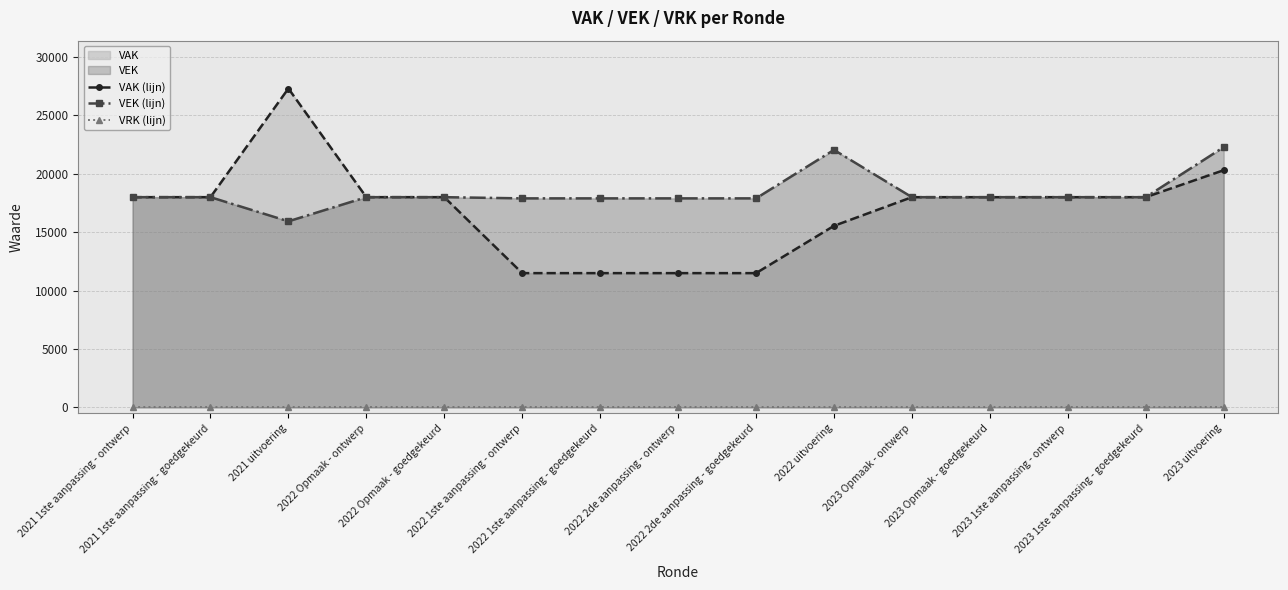

True or false: VEK (lijn) has more than 0 interior local peaks.

True